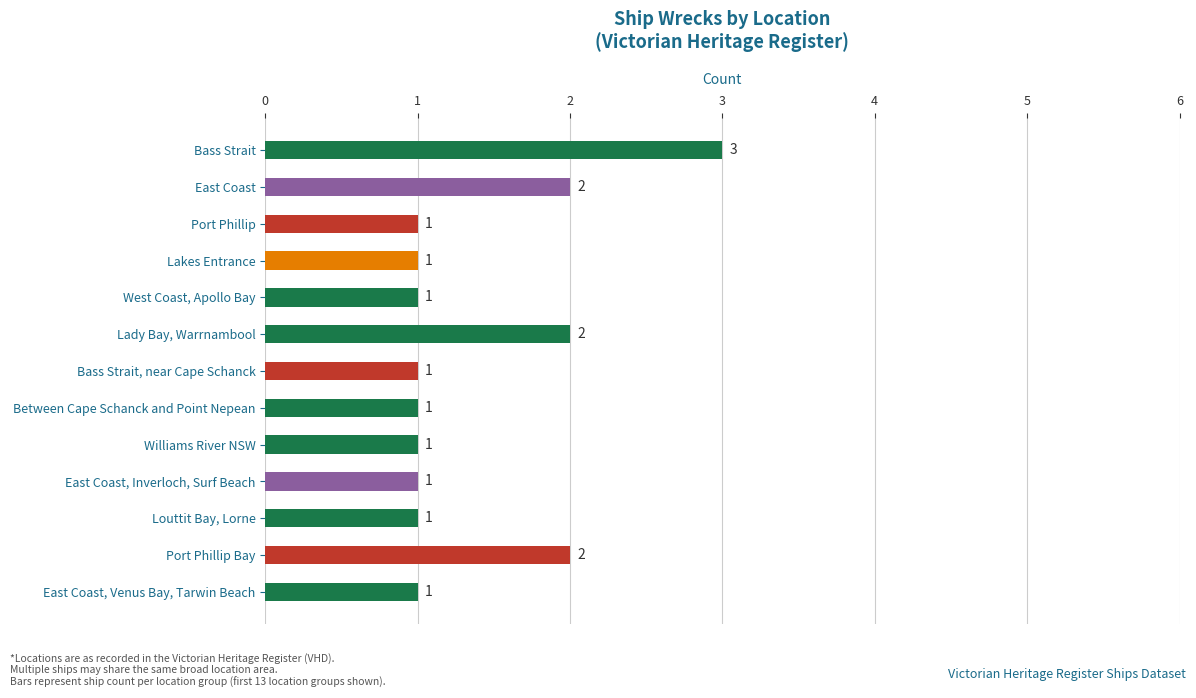

Count the values in the range 1 to 2.

12